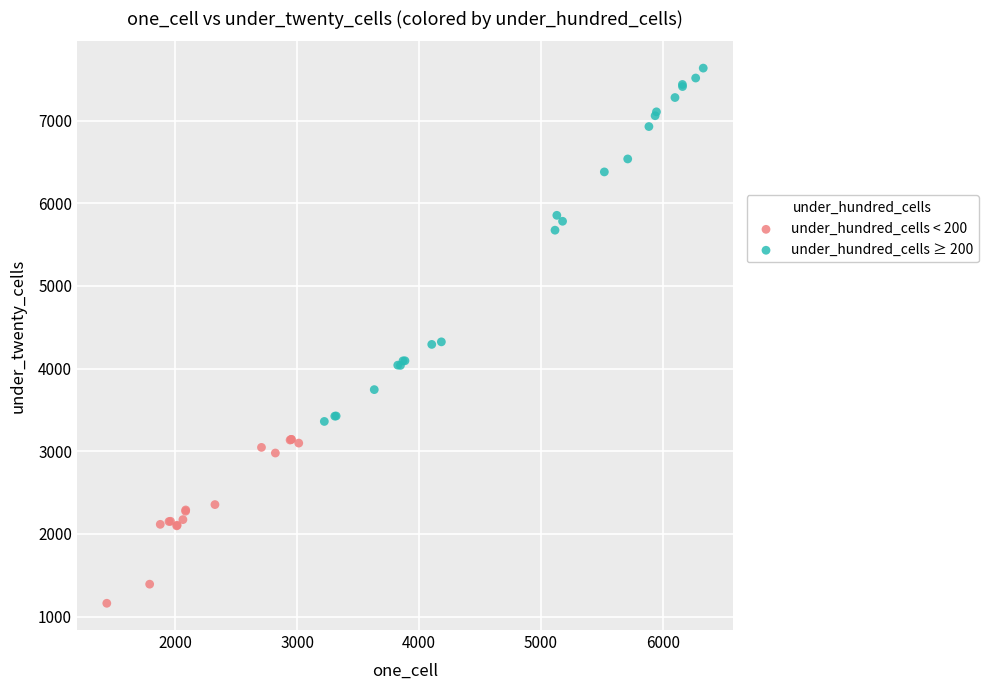

Which series contains the lowest Y value?

under_hundred_cells < 200